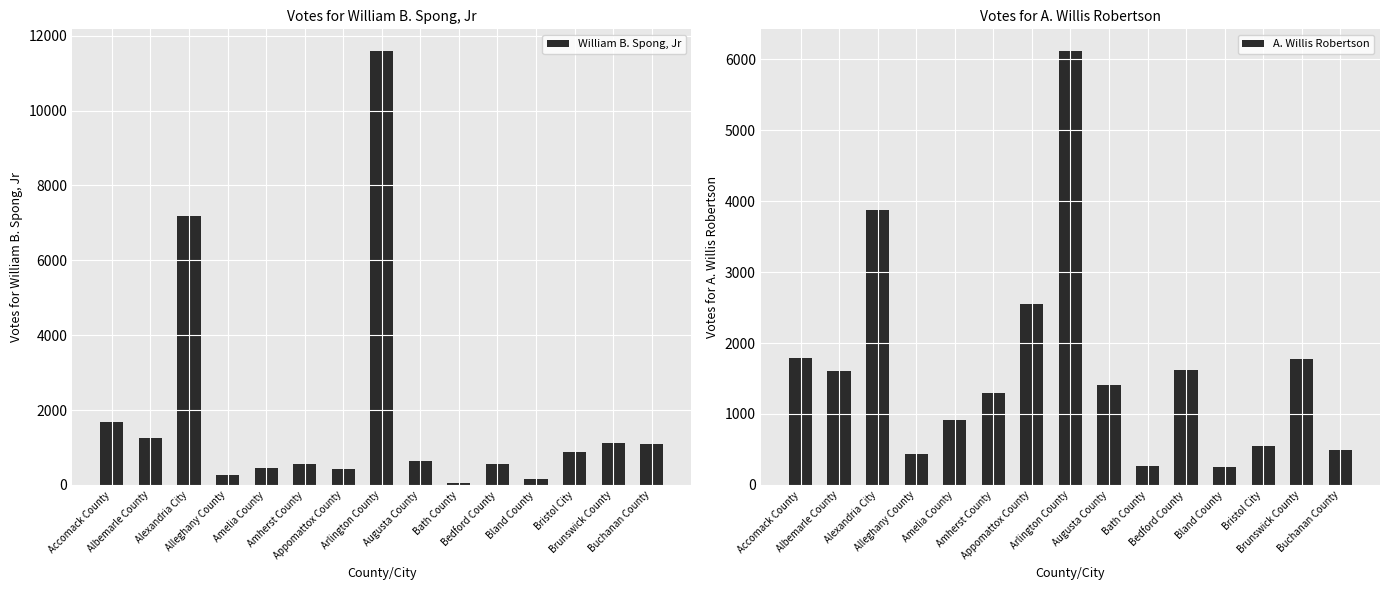

Are the bars grouped side by side (vs. stacked)?

Yes